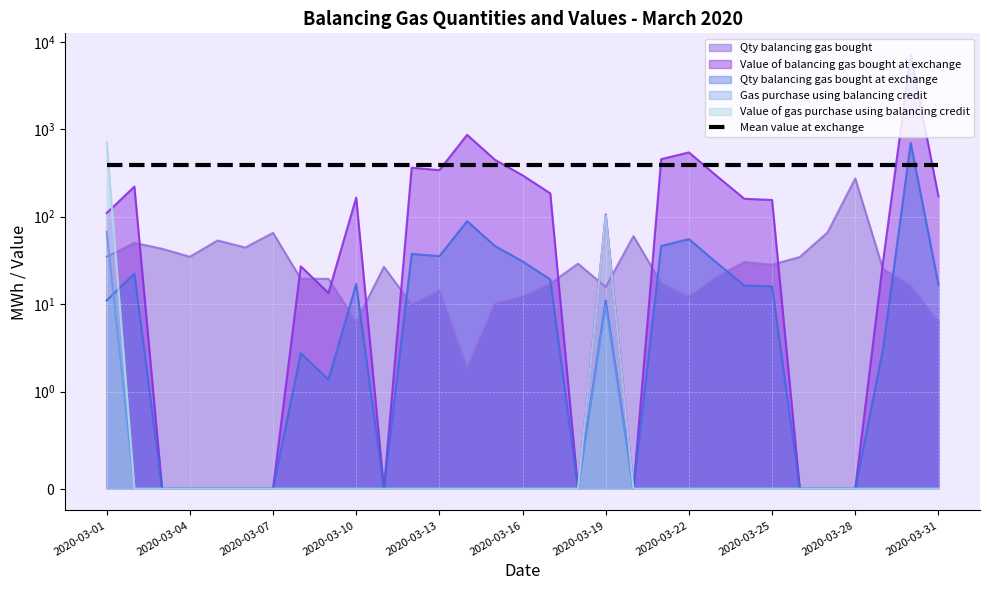

What is the average value of the Qty balancing gas bought at exchange series?

38.9